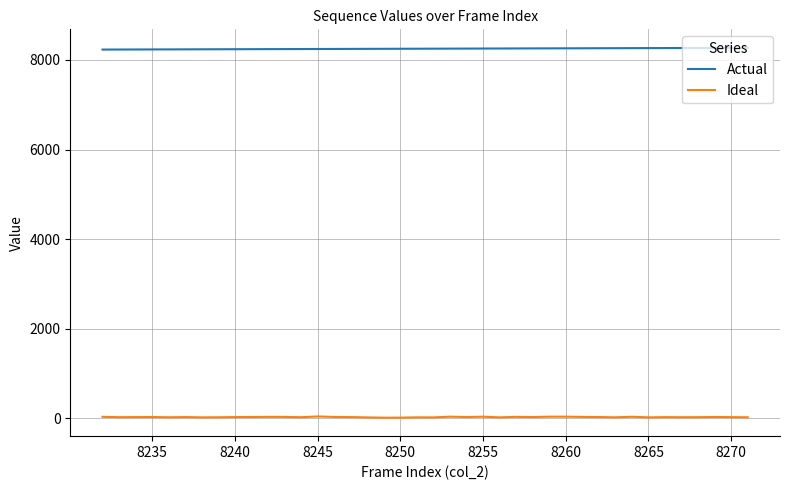

Which series has the largest total across all categories?

Actual